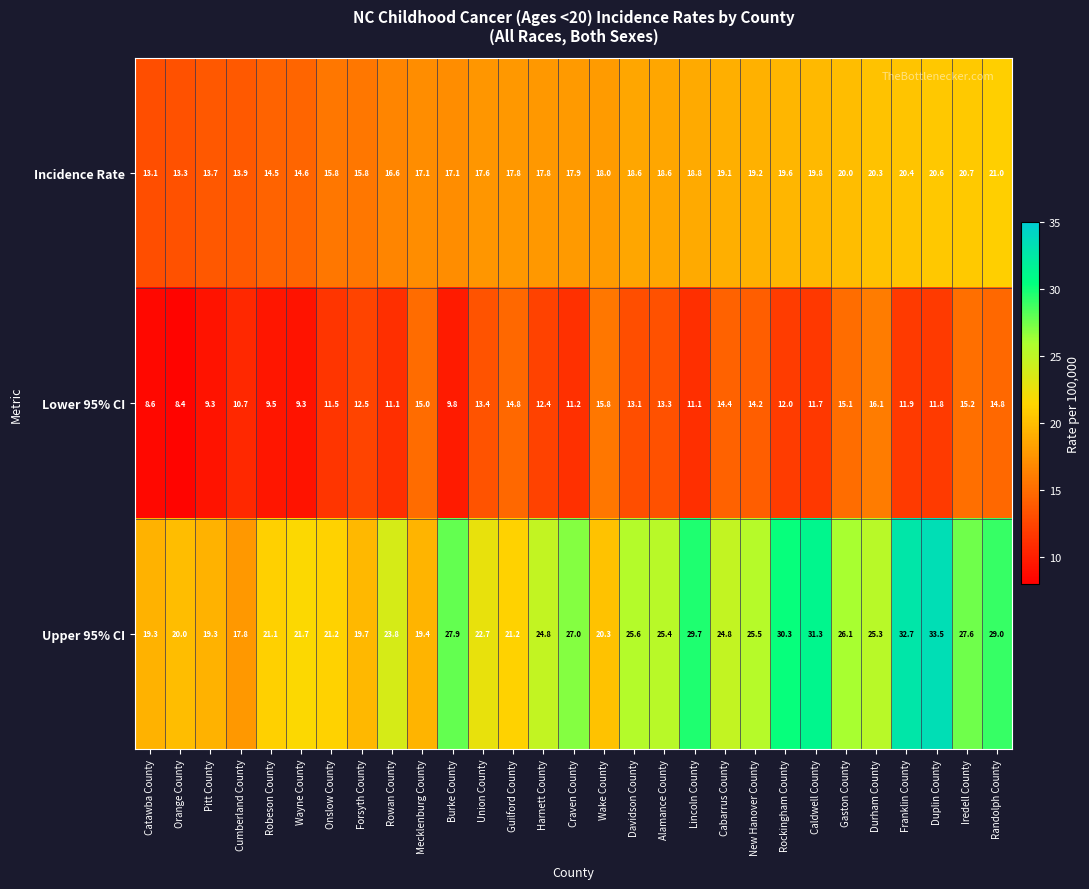

Rank the series by their maximum value, from highest to lowest.

Upper 95% CI, Incidence Rate, Lower 95% CI